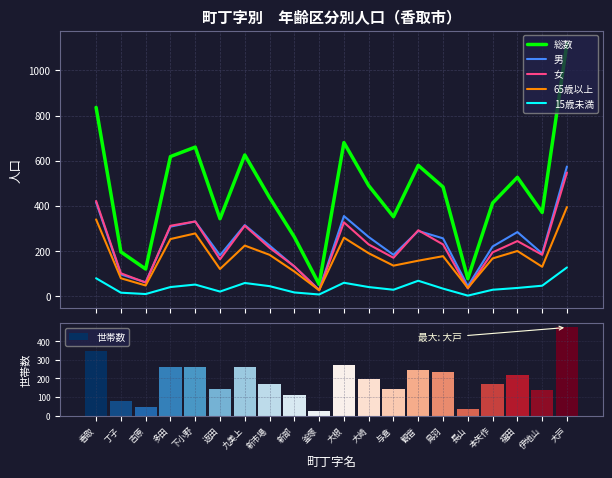

What is the average value of the 男 series?

236